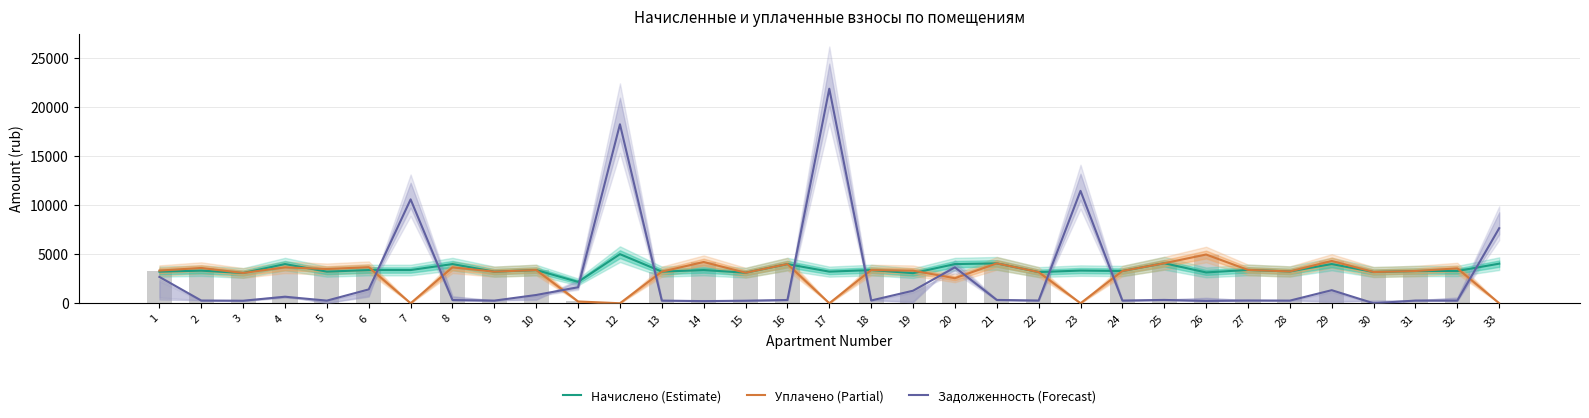

The Задолженность (Forecast) series shows 28940.0 at 12. True or false?

False